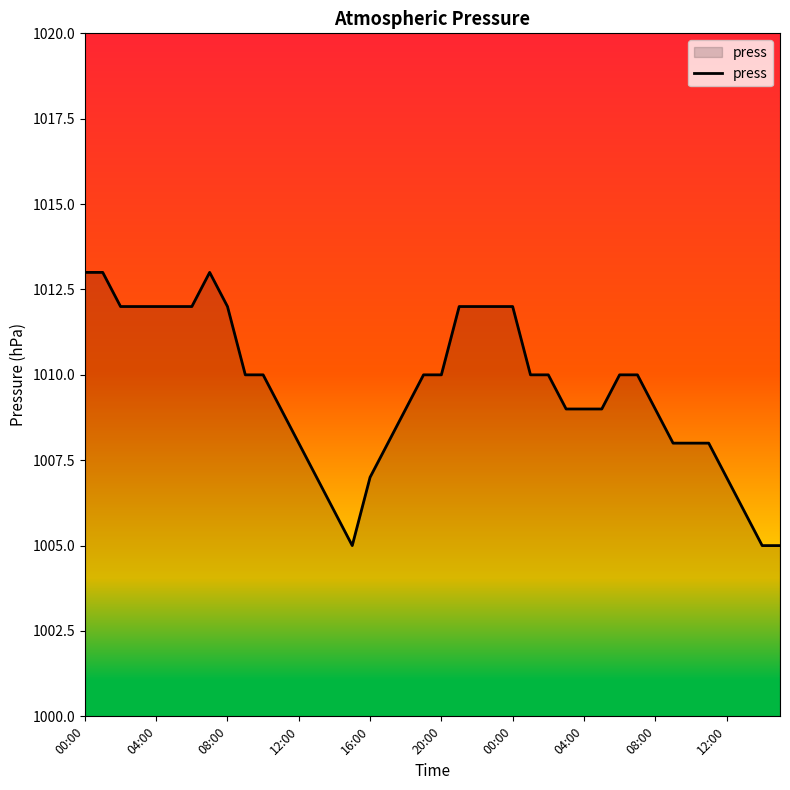

What is the greatest value displayed?

1013